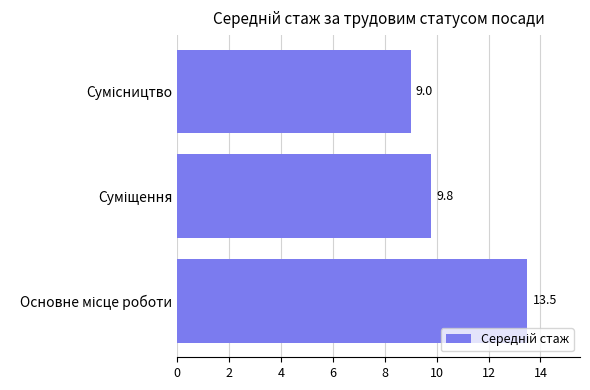

What is the sum of all values?

32.3